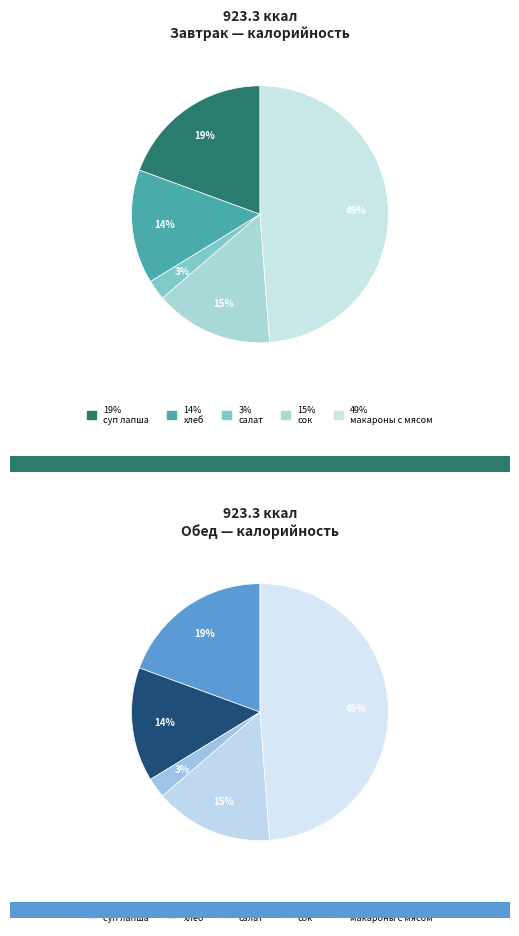

Is there any slice that represents more than half of the pie?

No